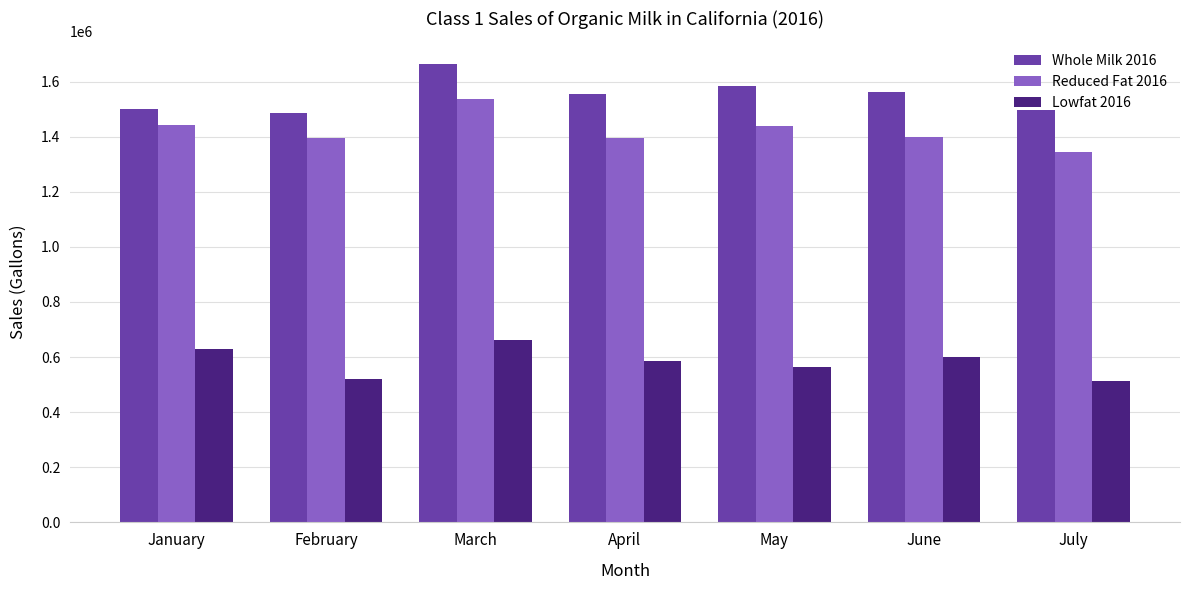

Which category has the lowest value in the Reduced Fat 2016 series?

July